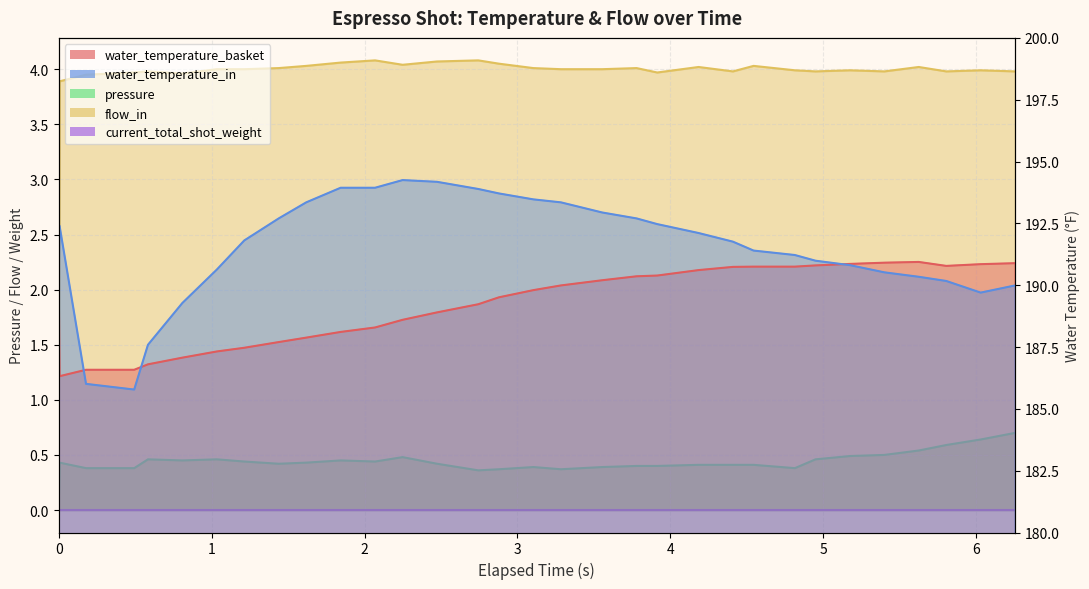

How many data points in flow_in are above 4?

13